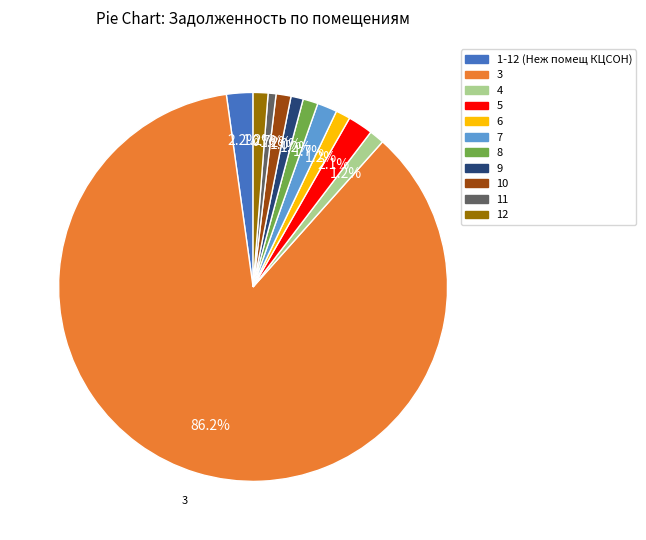

The 1-12 (Неж помещ КЦСОН) slice represents 2% of the pie. True or false?

True